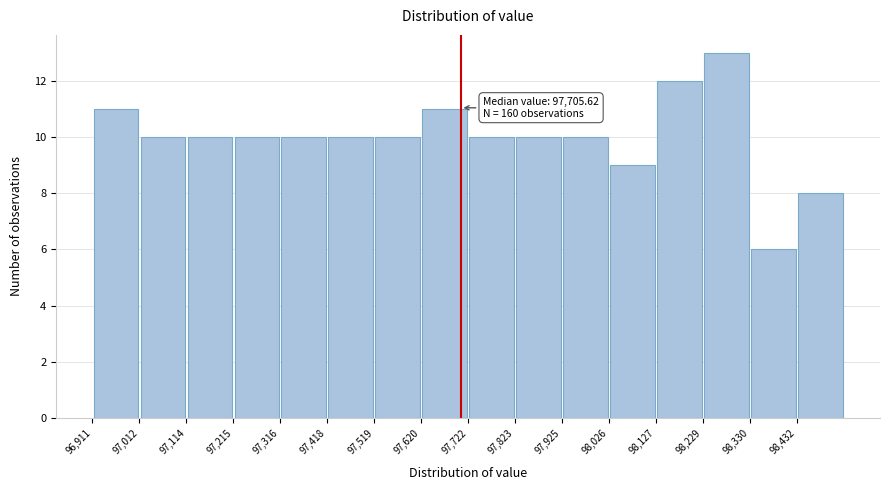

Over which range of the x-axis is the bar tallest?

98220 to 98340